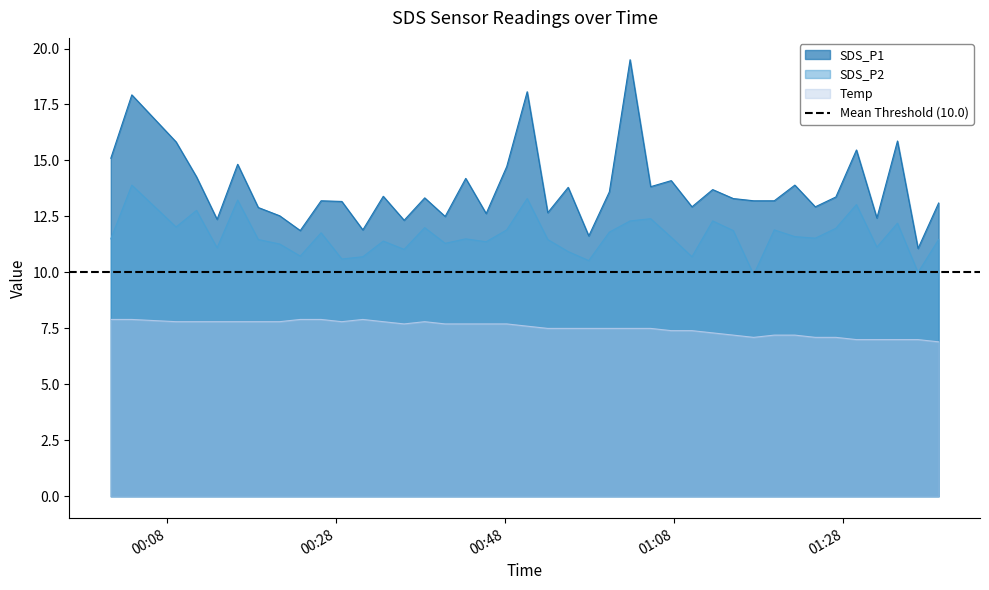

What is the label of the 34th point from the right?

2022/11/06 00:18:48